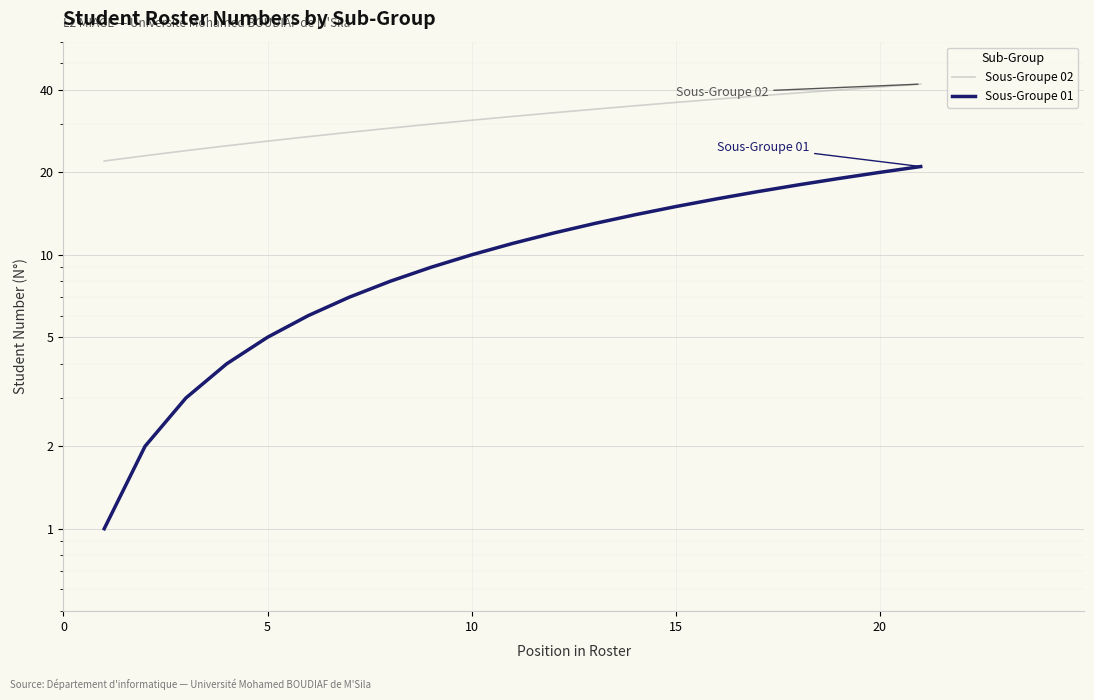

Which series changed the most between 20 and 15?

Sous-Groupe 02